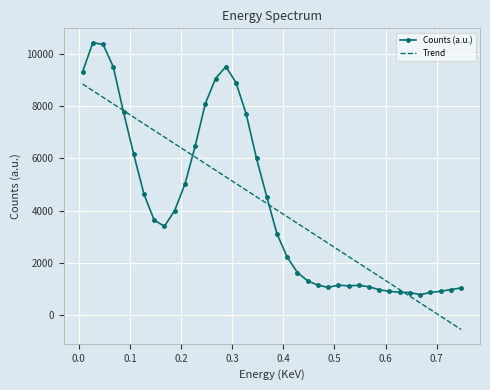

How many times do Counts (a.u.) and Trend cross each other?

4